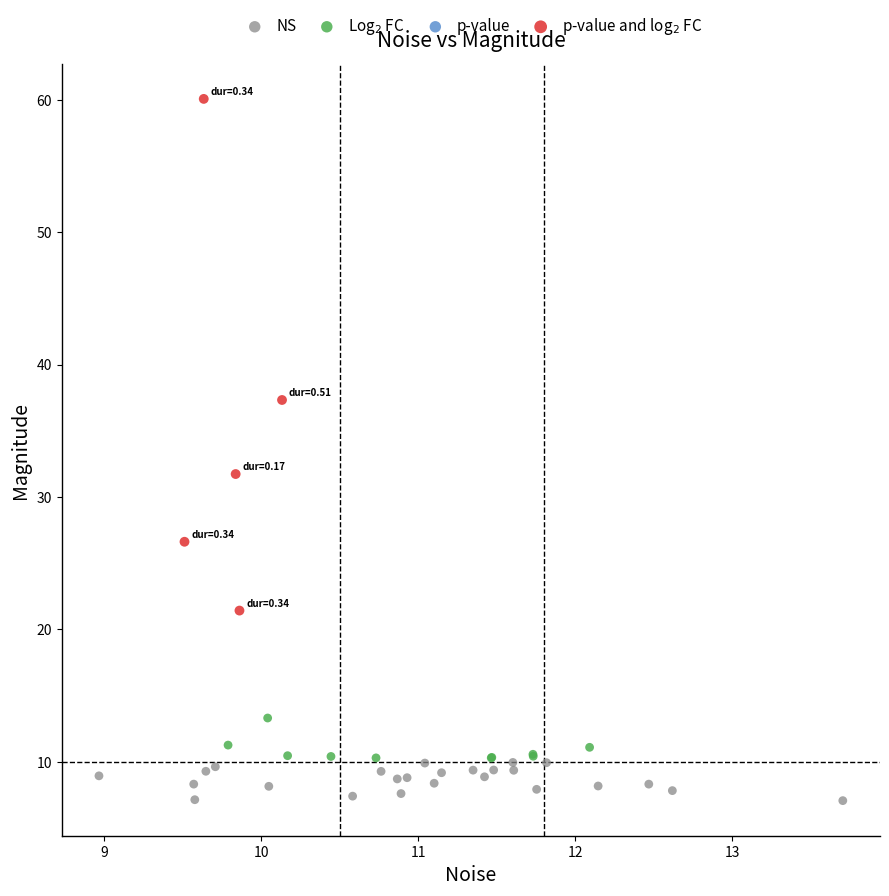

Which series reaches the maximum Y coordinate?

p-value and log$_2$ FC